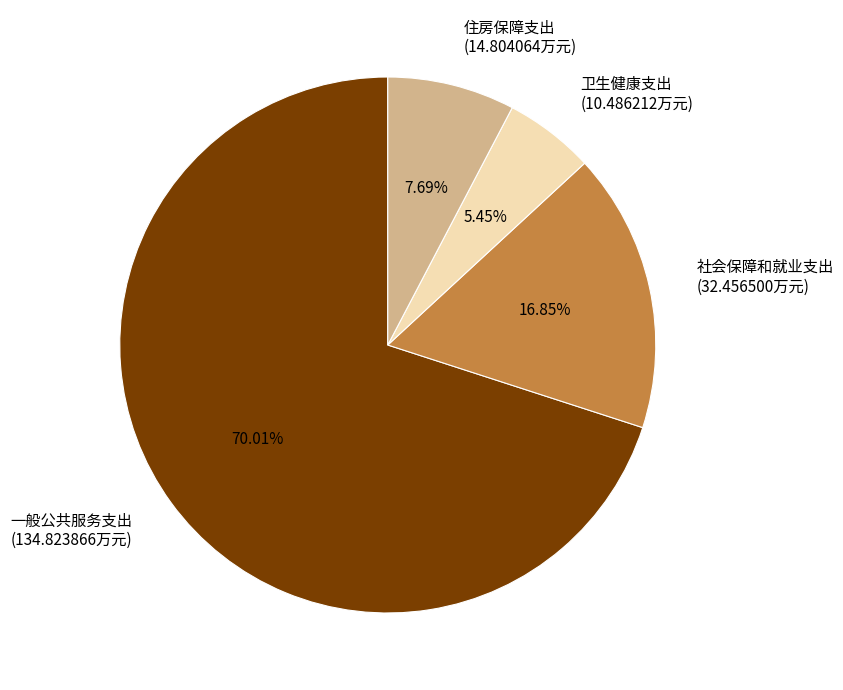

What is the majority slice?

一般公共服务支出